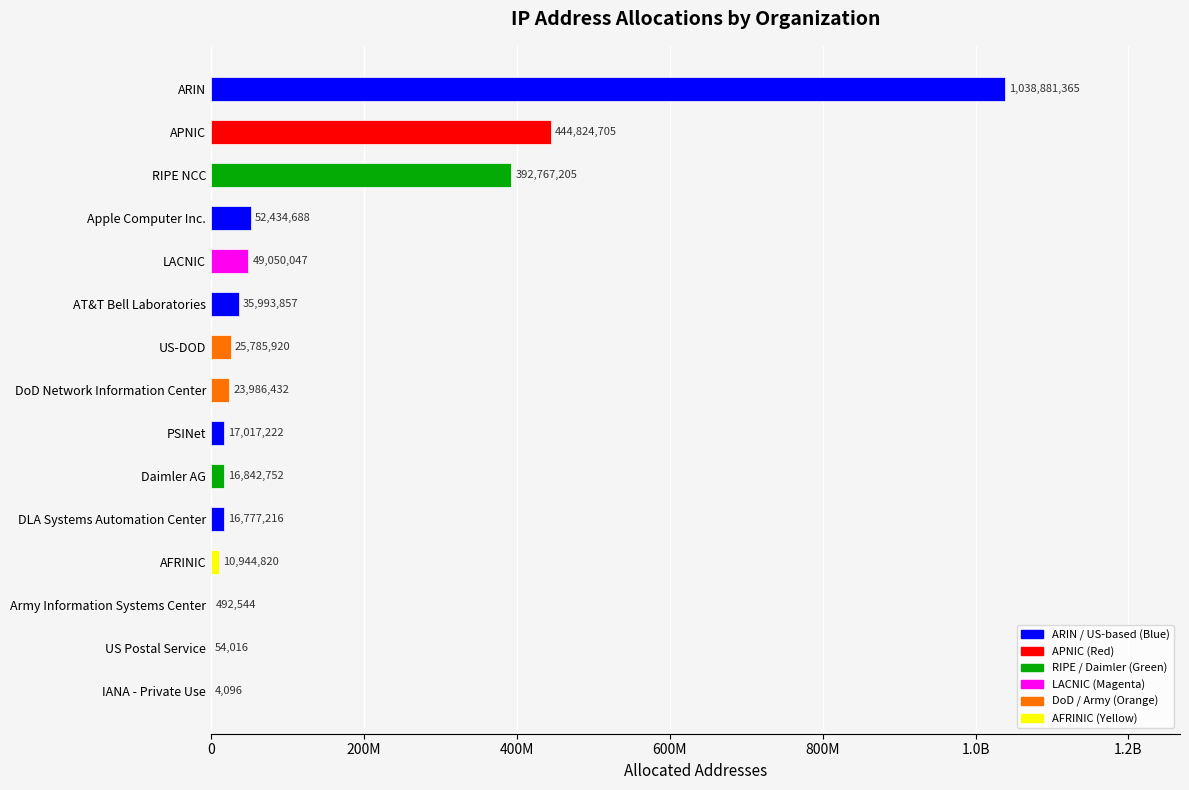

Are the bars horizontal?

Yes